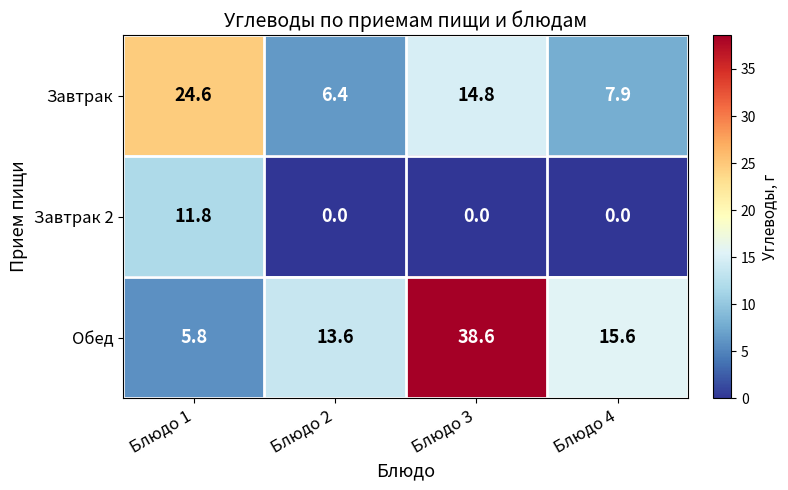

What is the sum of all Обед values?

73.6